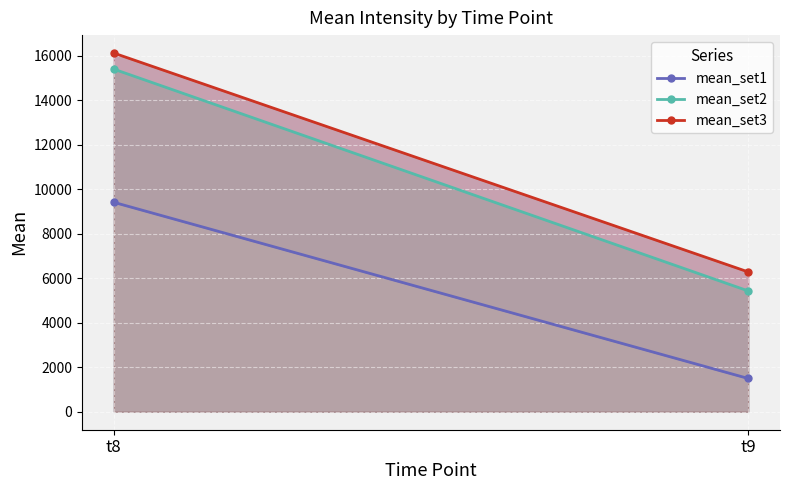

What is the minimum value shown in the chart?

1497.1